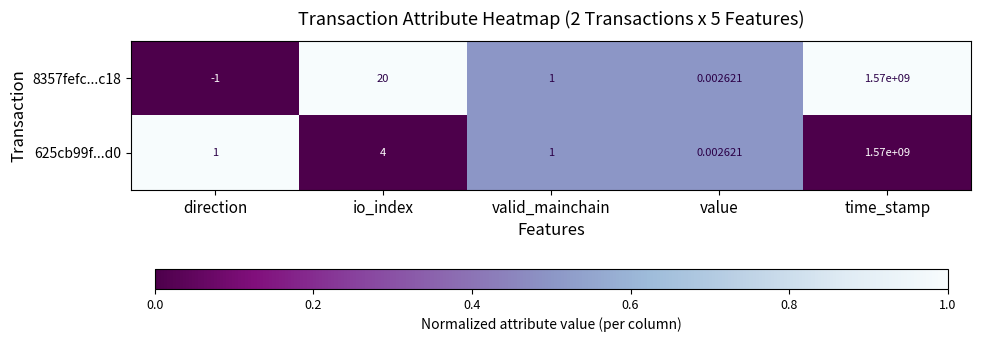

Is the value of 625cb99f...d0 at direction greater than the value of 8357fefc...c18 at value?

Yes